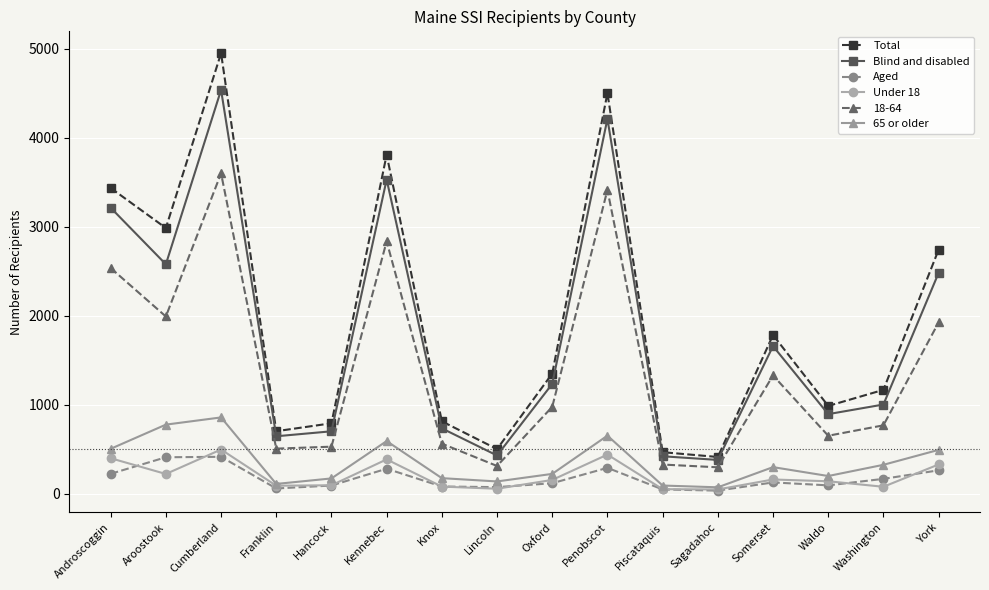

Is it true that Total equals 151 at Piscataquis?

False